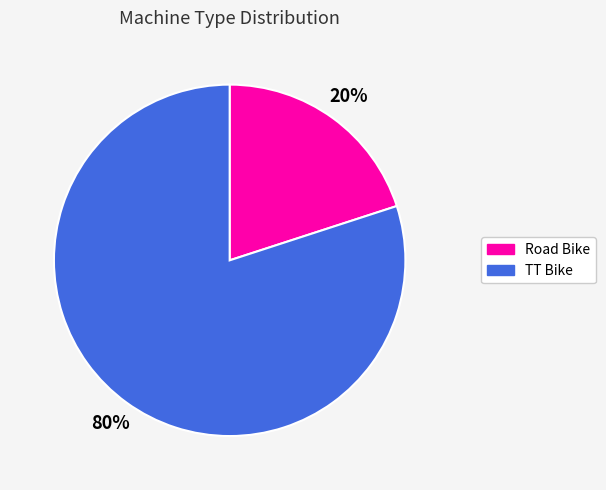

What is the majority slice?

TT Bike